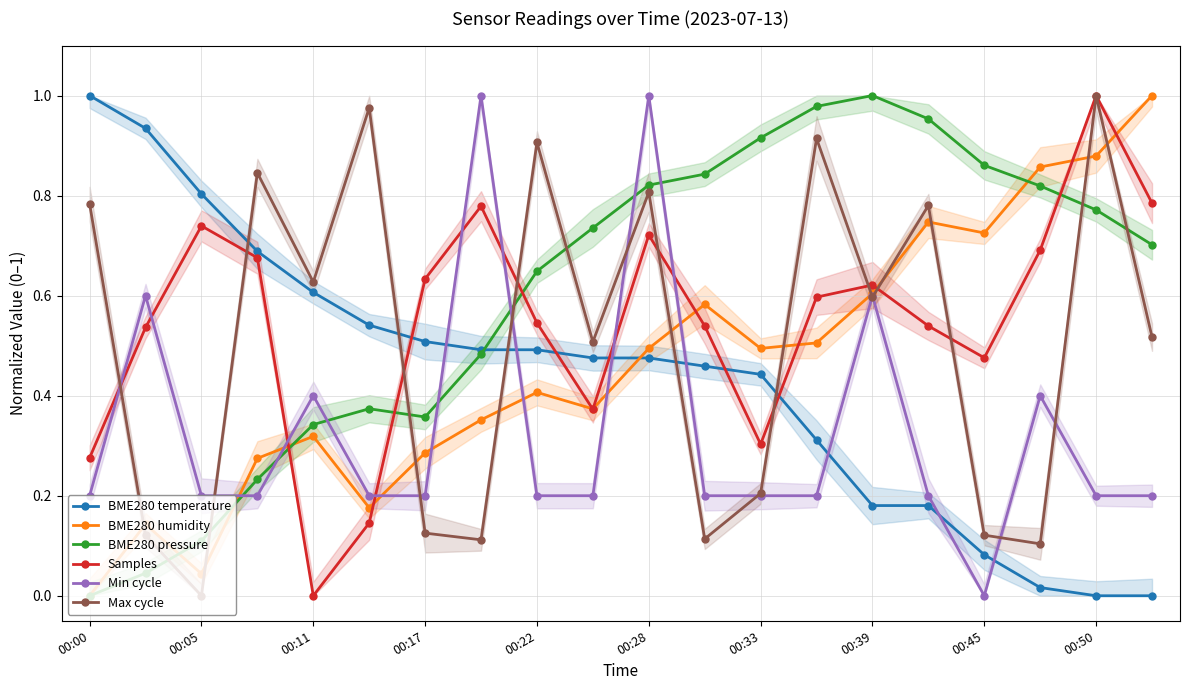

How many interior local peaks does the Samples series have?

5